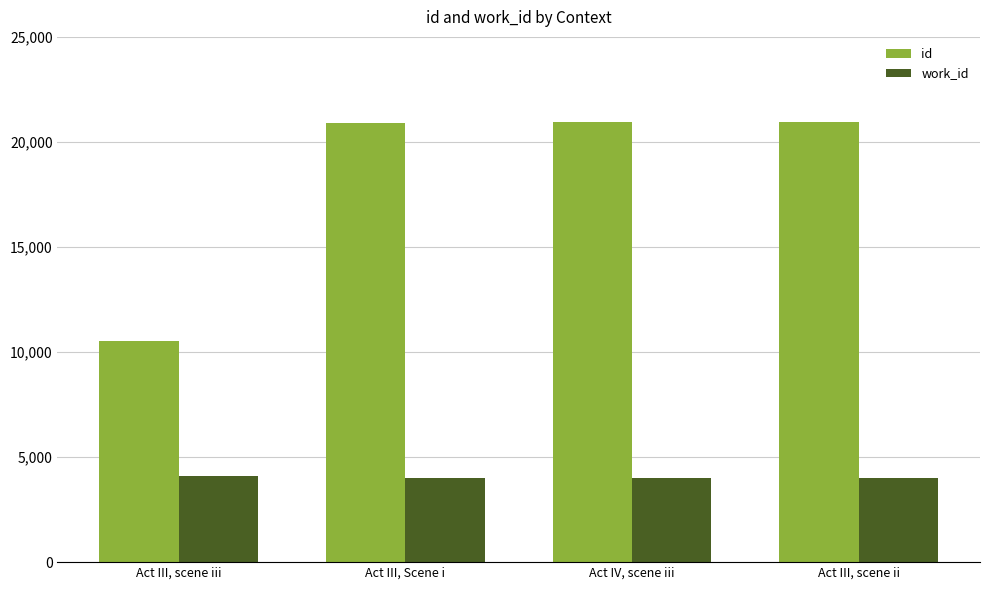

What is the sum of all id values?

73326